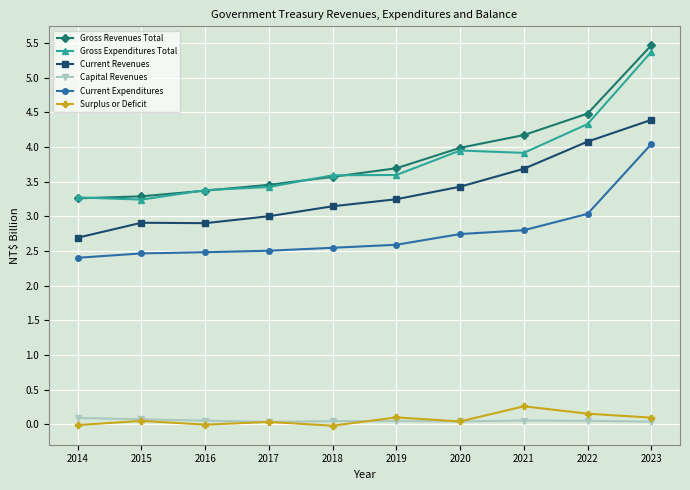

Which label corresponds to the largest value in the chart?

2023